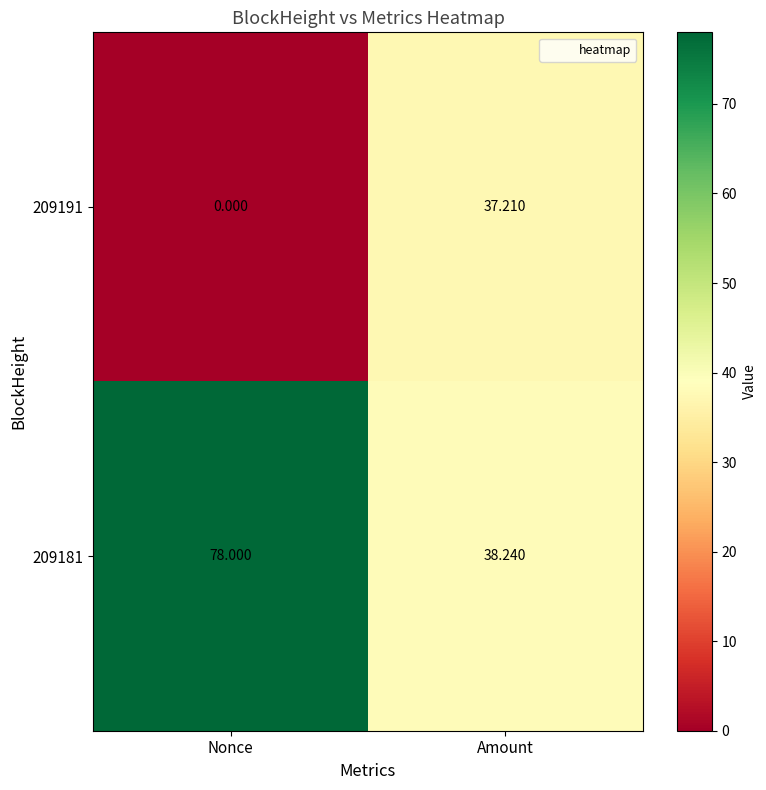

List the series in order of their peak value, lowest first.

209191, 209181